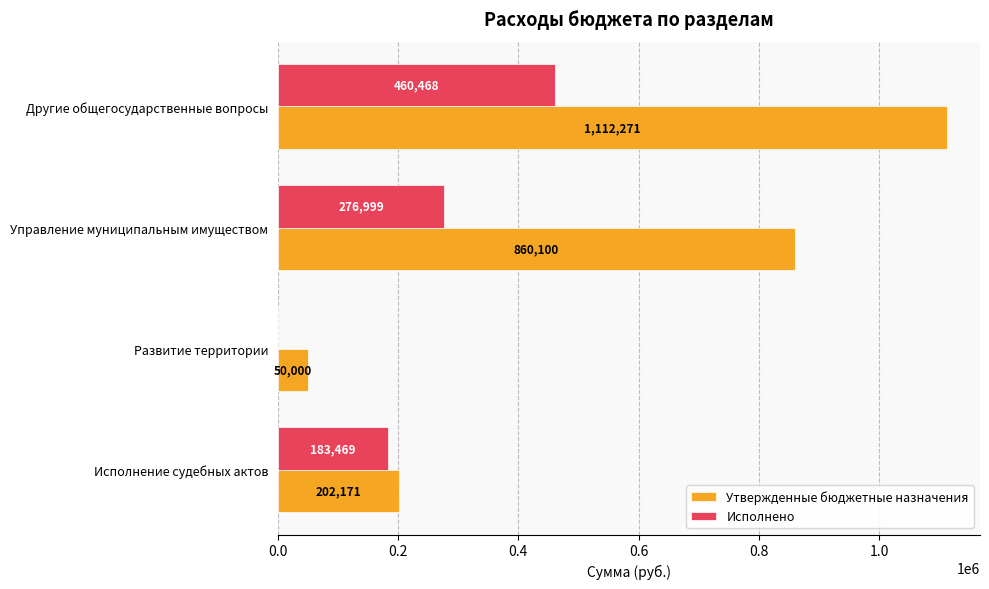

The value of Исполнено at Другие общегосударственные вопросы is 460467.6. True or false?

True